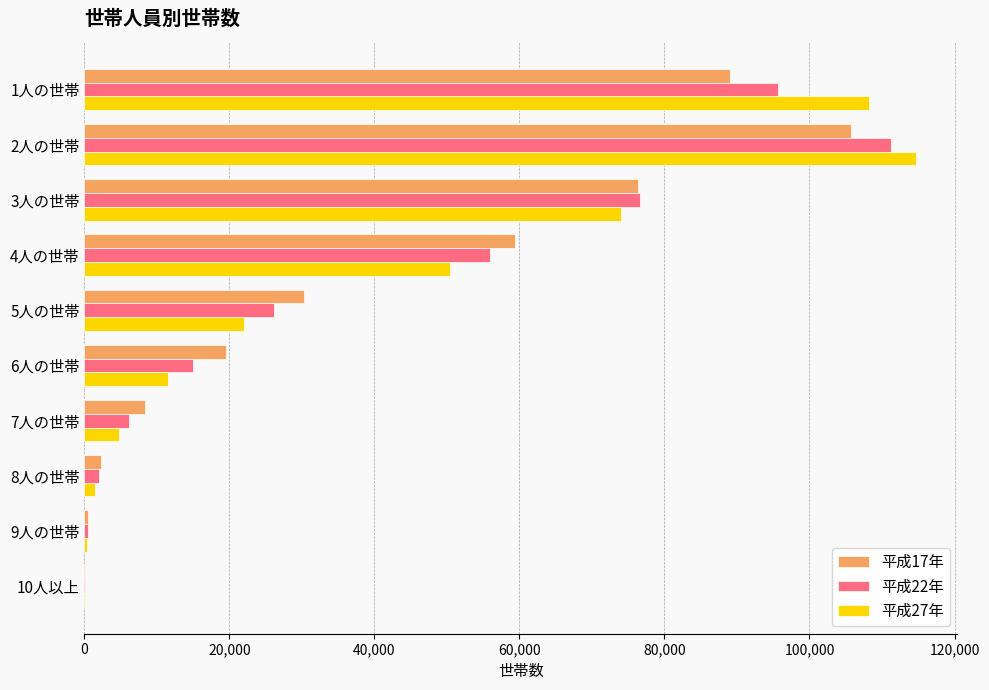

What is the highest value of the 平成17年 series?

105666